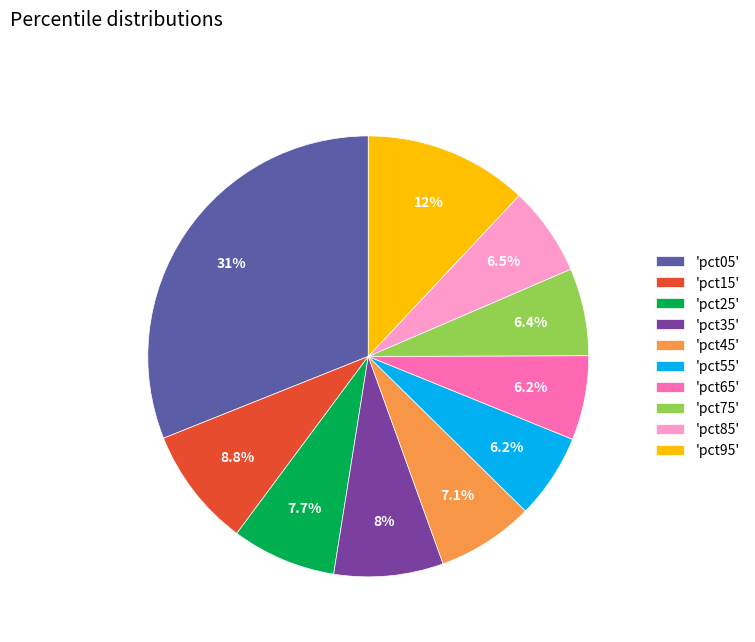

Between 'pct85' and 'pct15', which is larger?

'pct15'